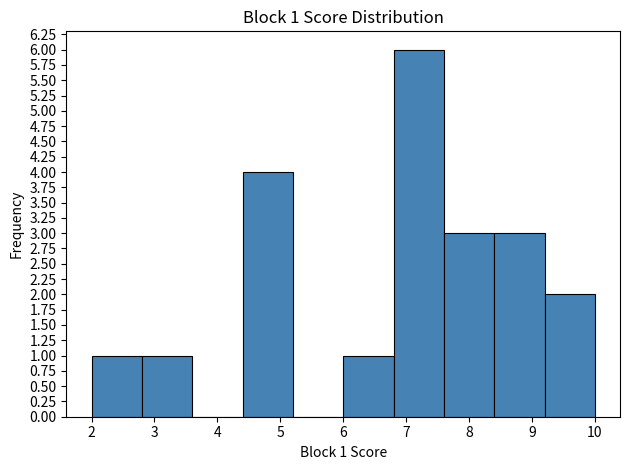

Which range on the x-axis has the tallest bar?

6.8 to 7.6